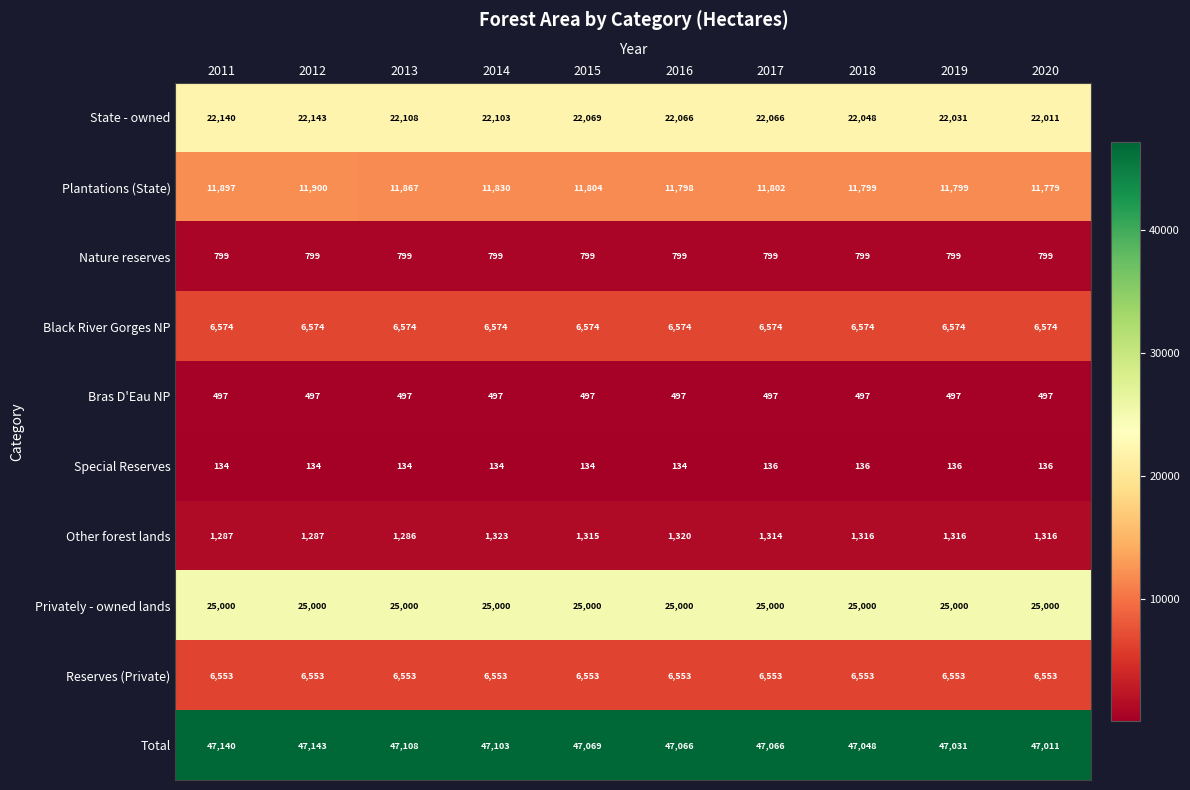

Which series changed the most between 2013 and 2018?

Plantations (State)